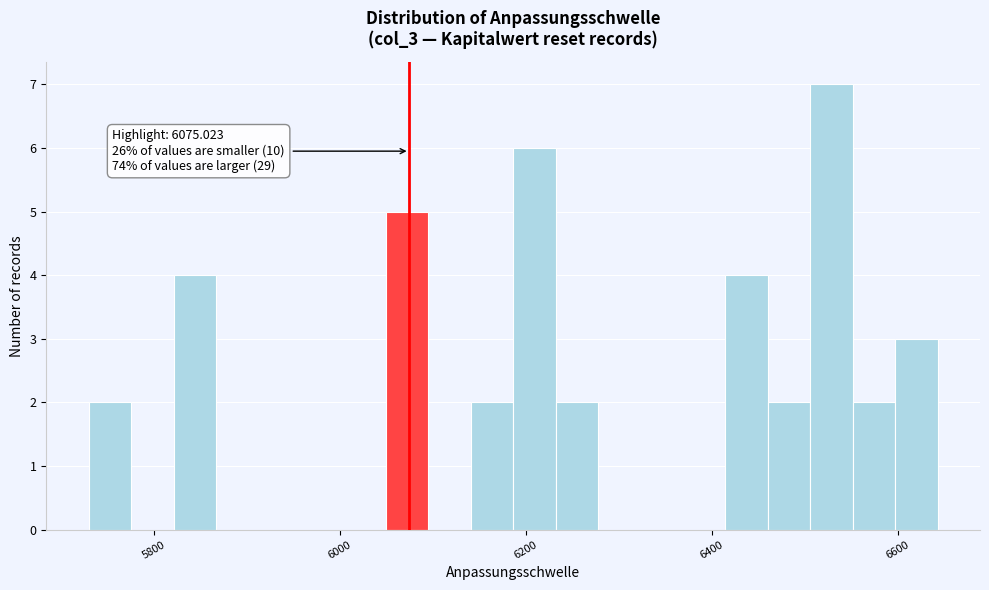

Around what value on the x-axis is the tallest bar? Give the approximate position of its centre, as read against the axis.

6520